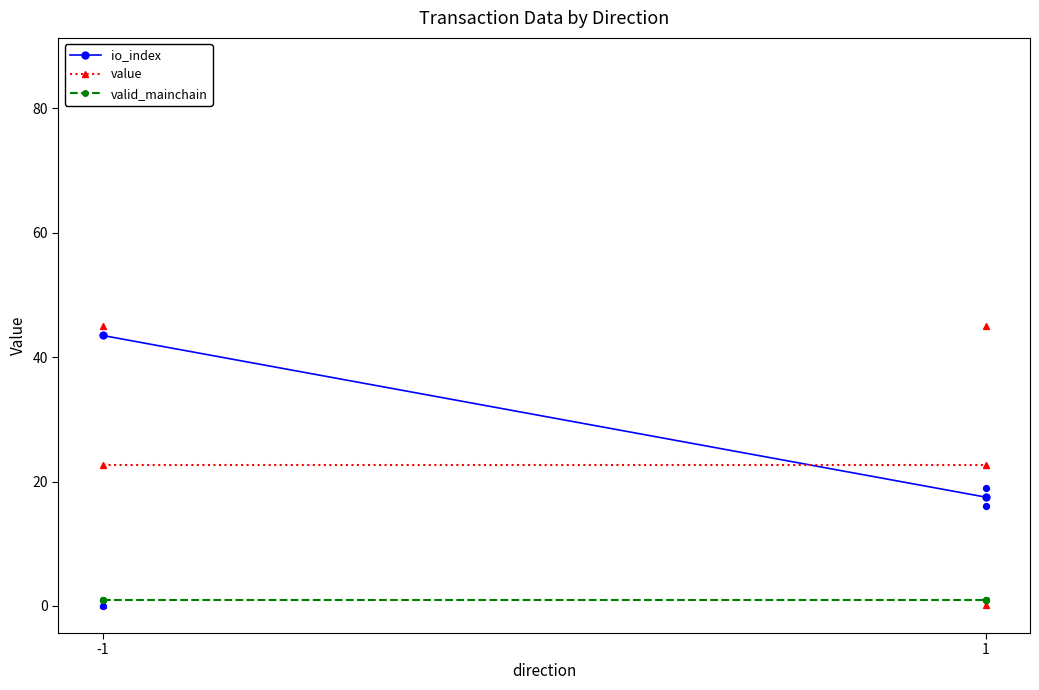

Which series has the largest total across all categories?

io_index